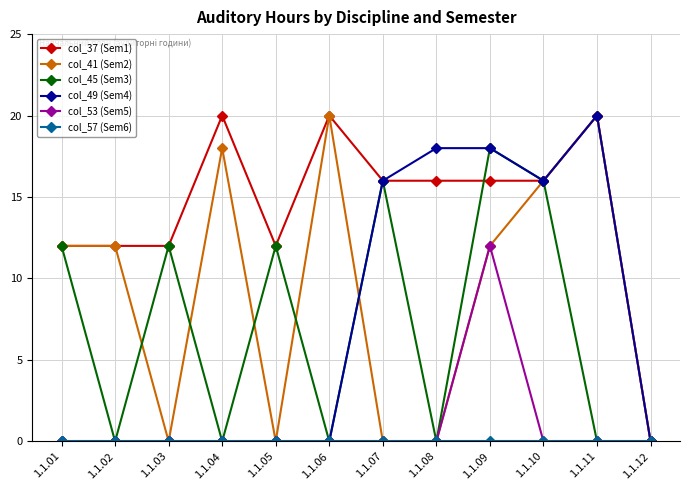

How many categories are shown in the chart?

12